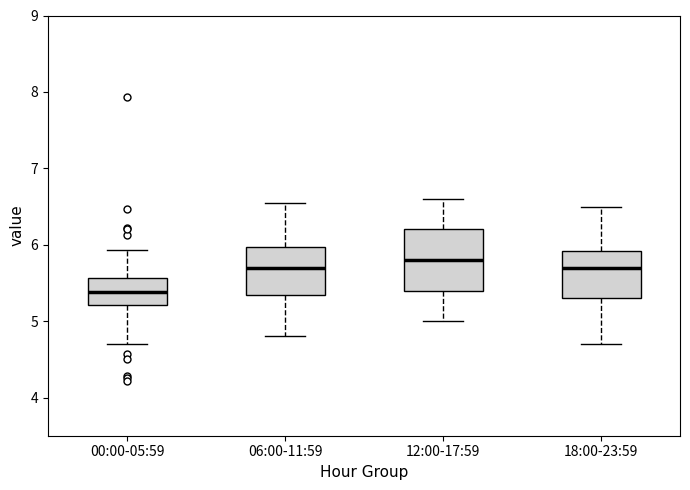

Where does the upper whisker of the box for 12:00-17:59 end on the y-axis? The values are not printed on the chart, so give them approximately, as read against the axis.

6.6